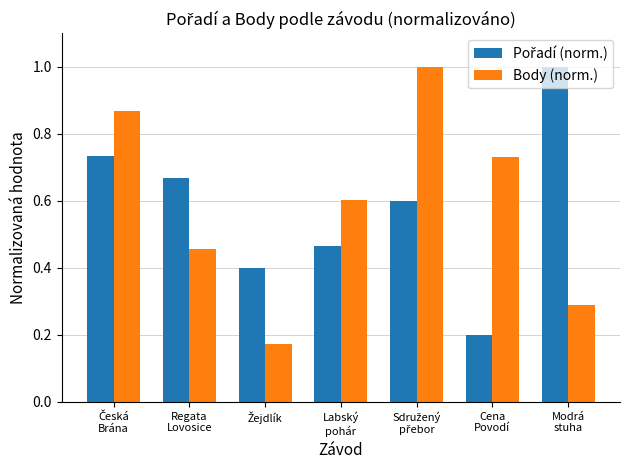

At how many categories does at least one series exceed 0?

7